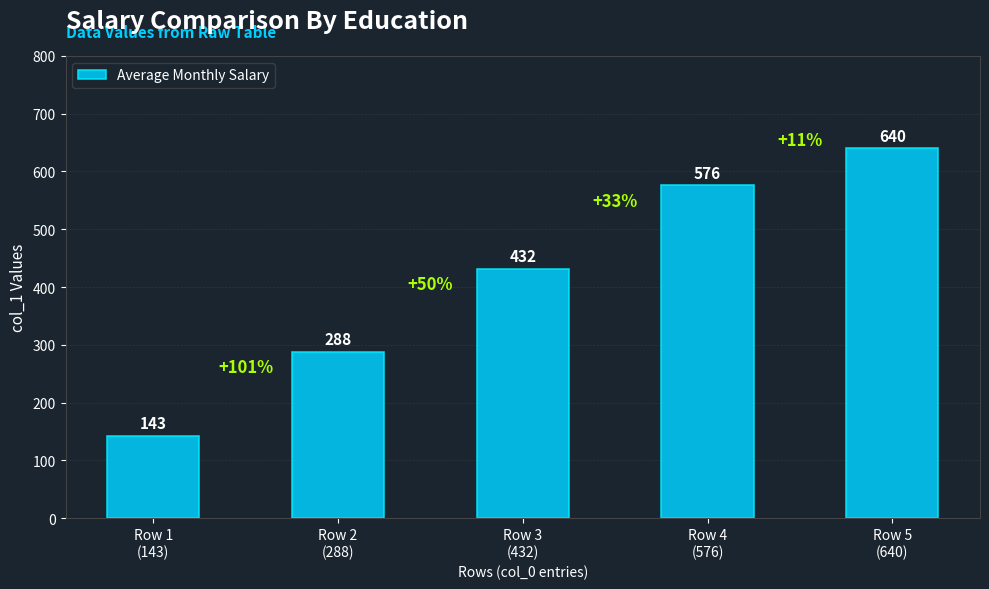

The chart shows a value of 134 at Row 2
(288). True or false?

False